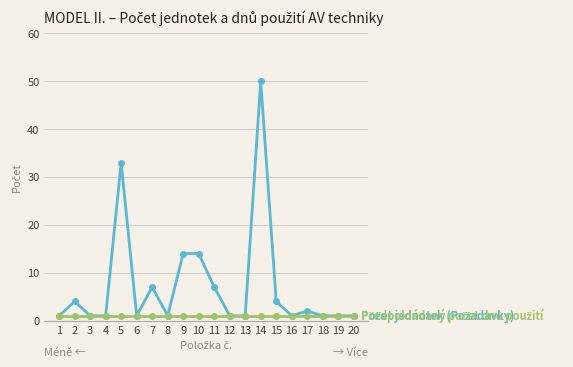

At which category does the chart reach its peak across all series?

14